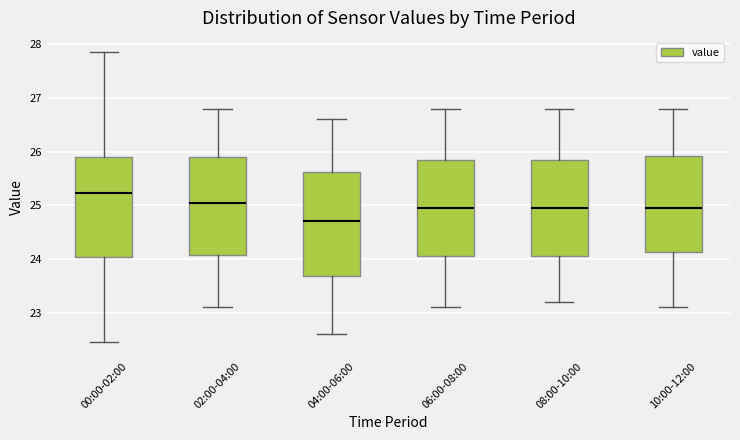

Reading left to right, transcribe this box plot: for each box, give where its median line is, the range the box spans, and where its two whiskers end, as read against the y-axis. The values are not printed on the chart, so give them approximately, as read against the axis.

00:00-02:00: median 25.2, box 24.0 to 25.9, whiskers 22.5 to 27.9
02:00-04:00: median 25.1, box 24.1 to 25.9, whiskers 23.1 to 26.8
04:00-06:00: median 24.7, box 23.7 to 25.6, whiskers 22.6 to 26.6
06:00-08:00: median 25.0, box 24.1 to 25.9, whiskers 23.1 to 26.8
08:00-10:00: median 25.0, box 24.1 to 25.9, whiskers 23.2 to 26.8
10:00-12:00: median 25.0, box 24.1 to 25.9, whiskers 23.1 to 26.8